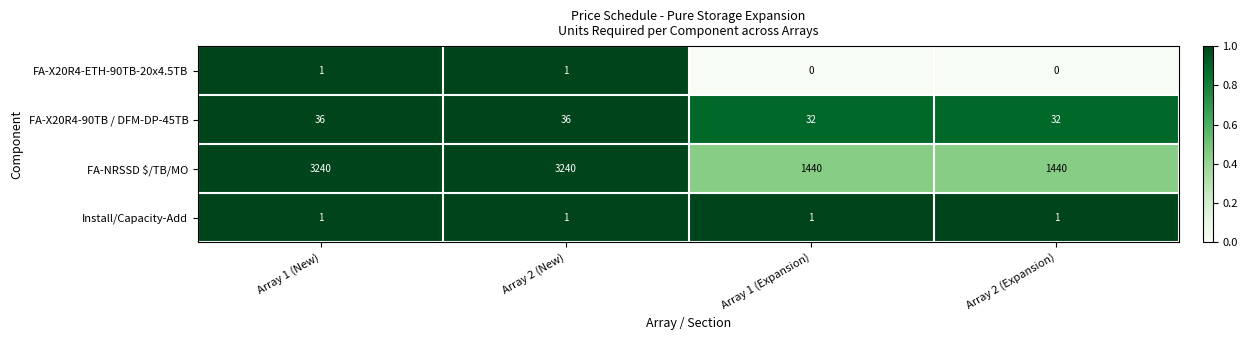

The value of FA-X20R4-90TB / DFM-DP-45TB at Array 1 (New) is 23. True or false?

False